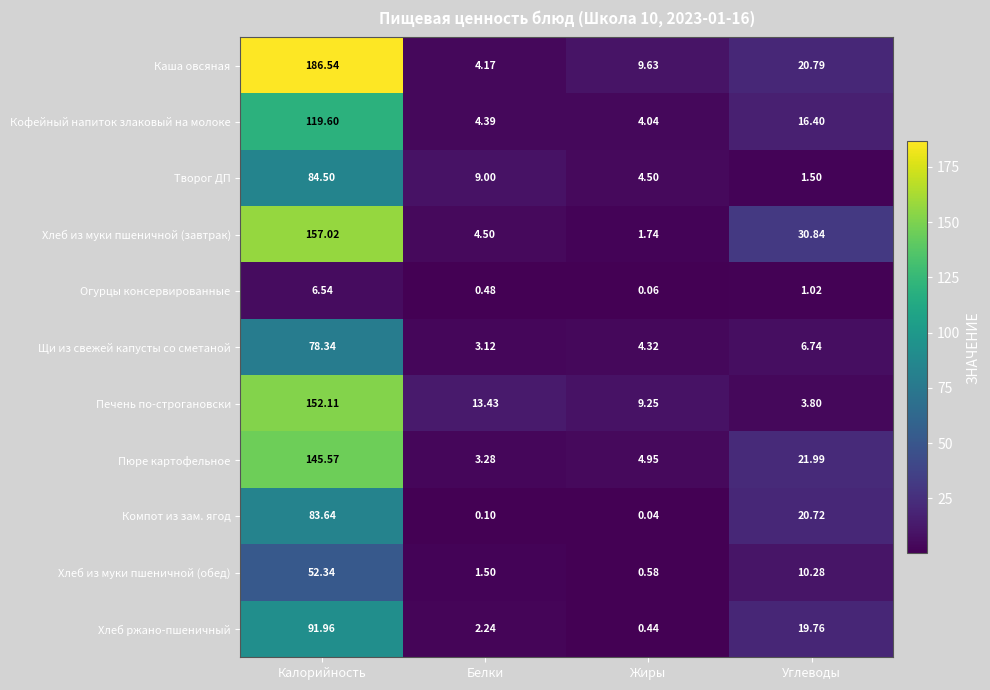

At which category is the sum across all series the highest?

Калорийность